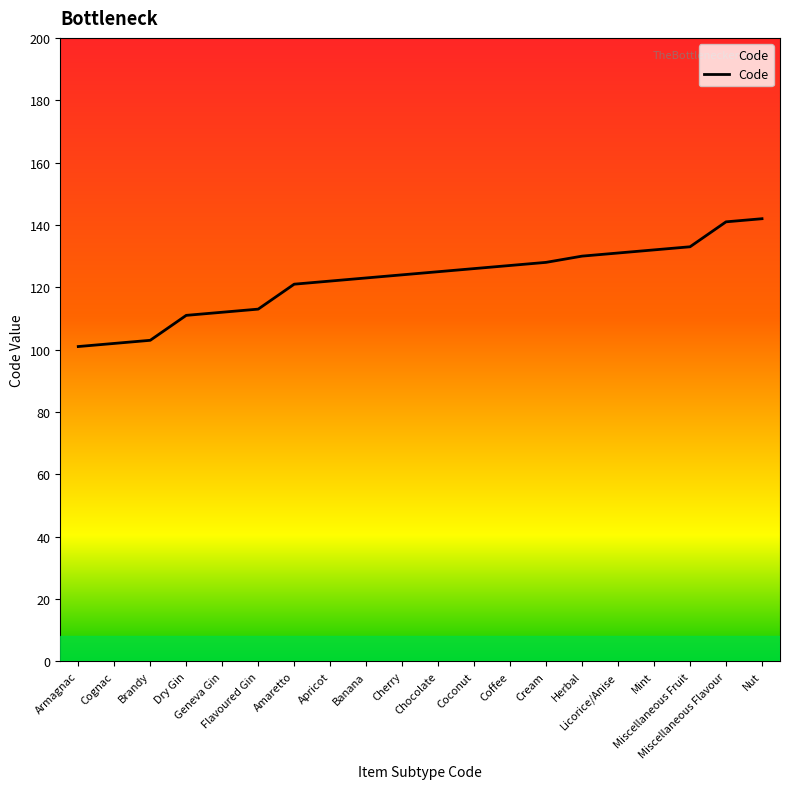

What is the difference between the maximum and minimum values?

41